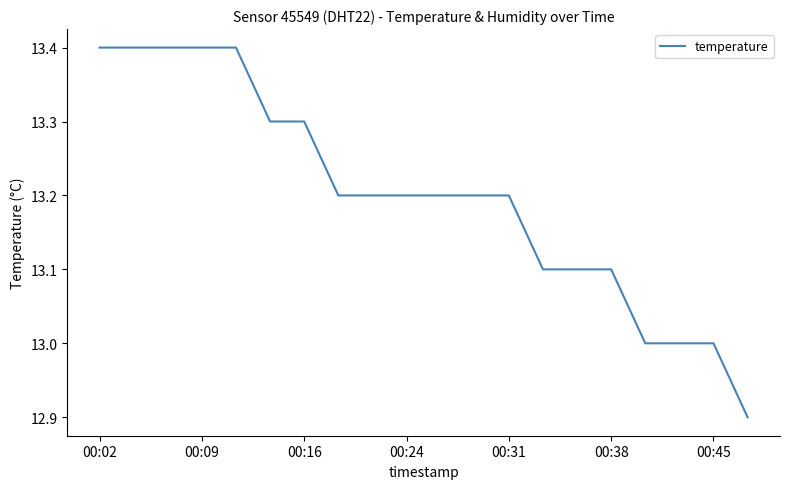

Count the number of categories in the chart.

20